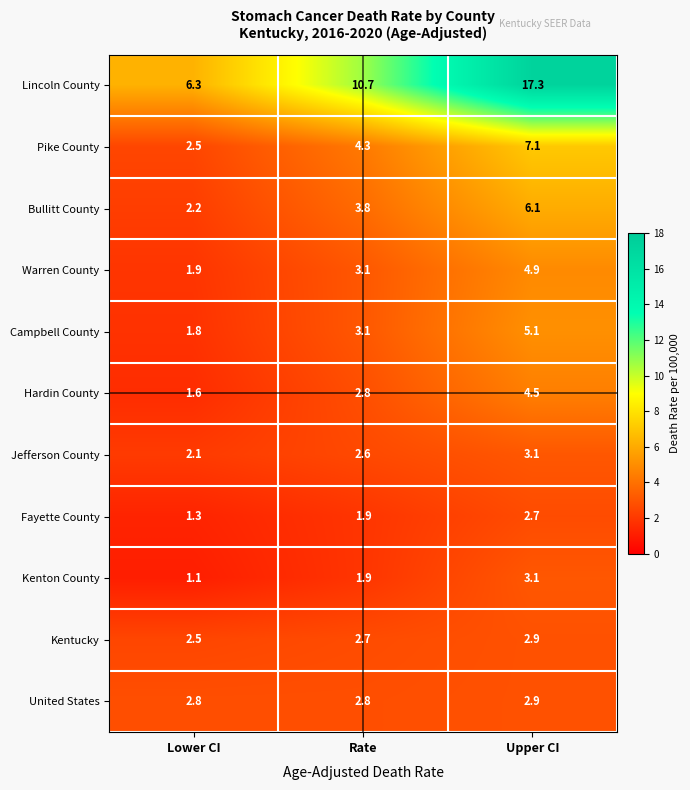

Is it true that Hardin County equals 2.8 at Rate?

True